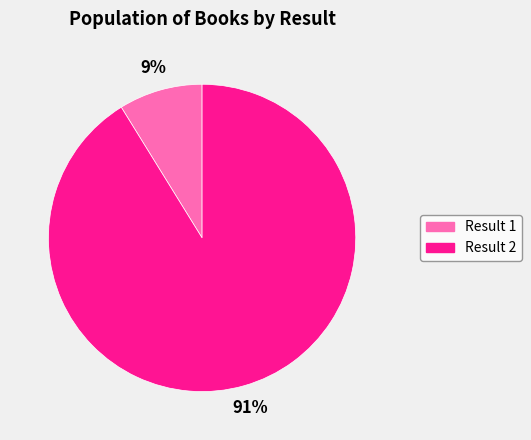

Does any single category account for the majority?

Yes